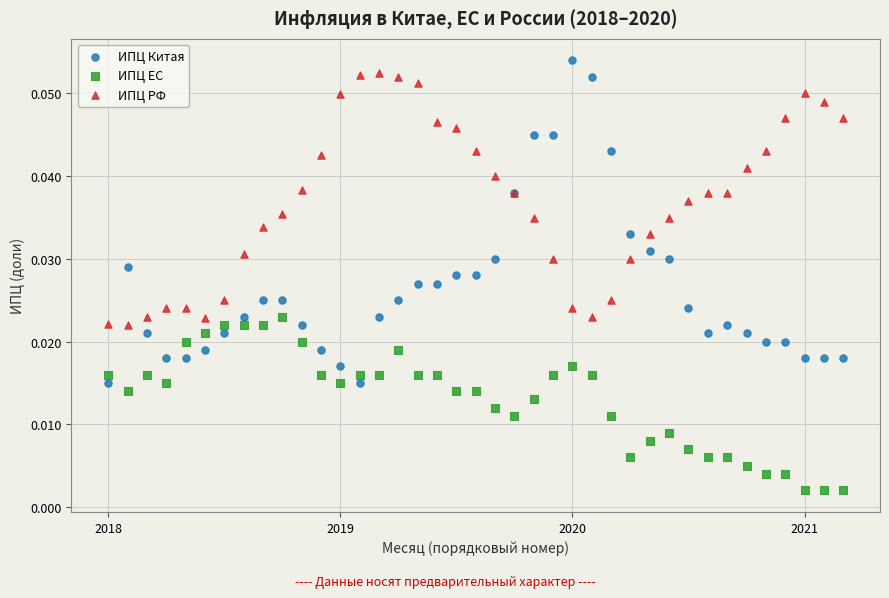

What is the X range (max minus min) for the scatter plot?

38.0